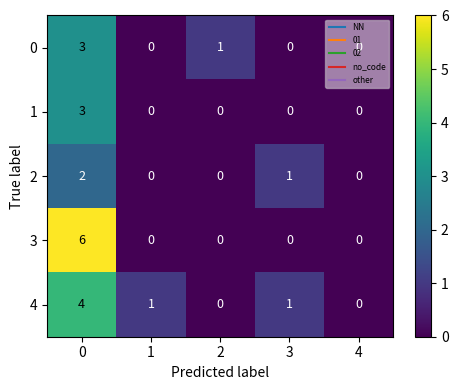

Count the number of data series in this chart.

5